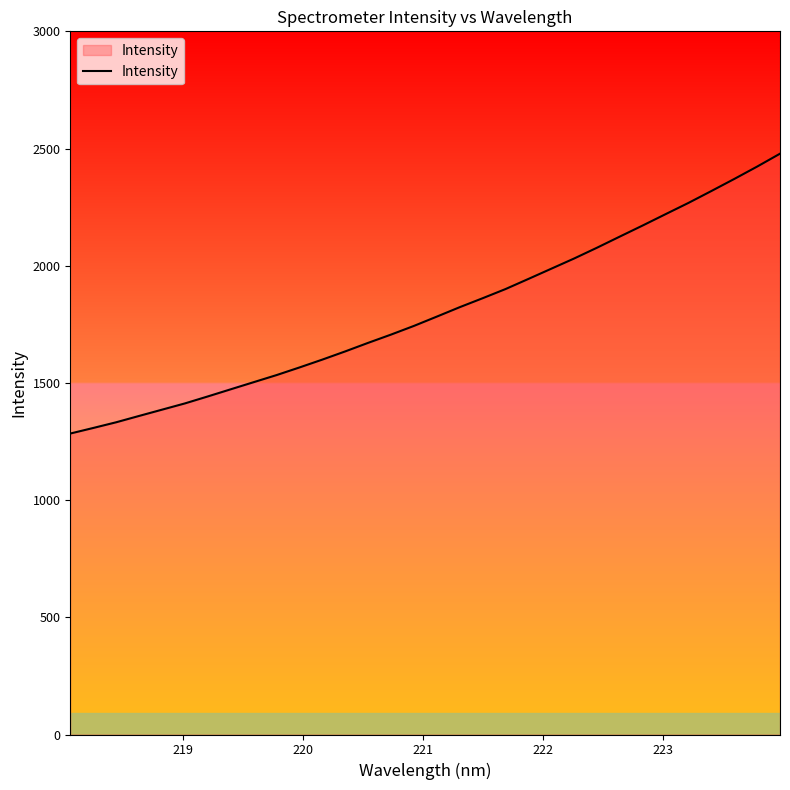

What is the minimum value shown in the chart?

1284.1